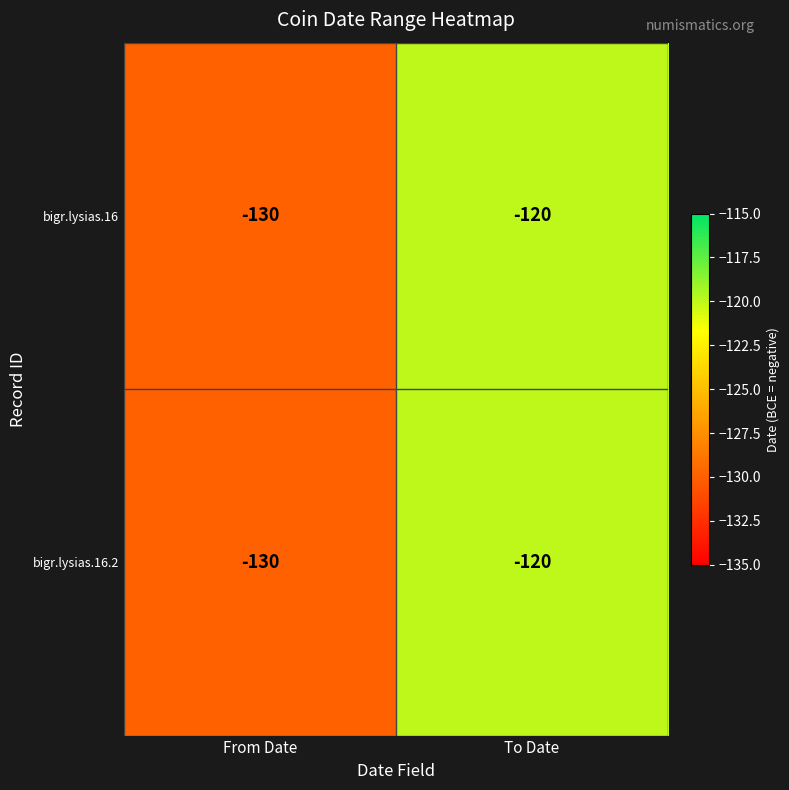

Rank the categories by bigr.lysias.16.2 value from lowest to highest.

From Date, To Date